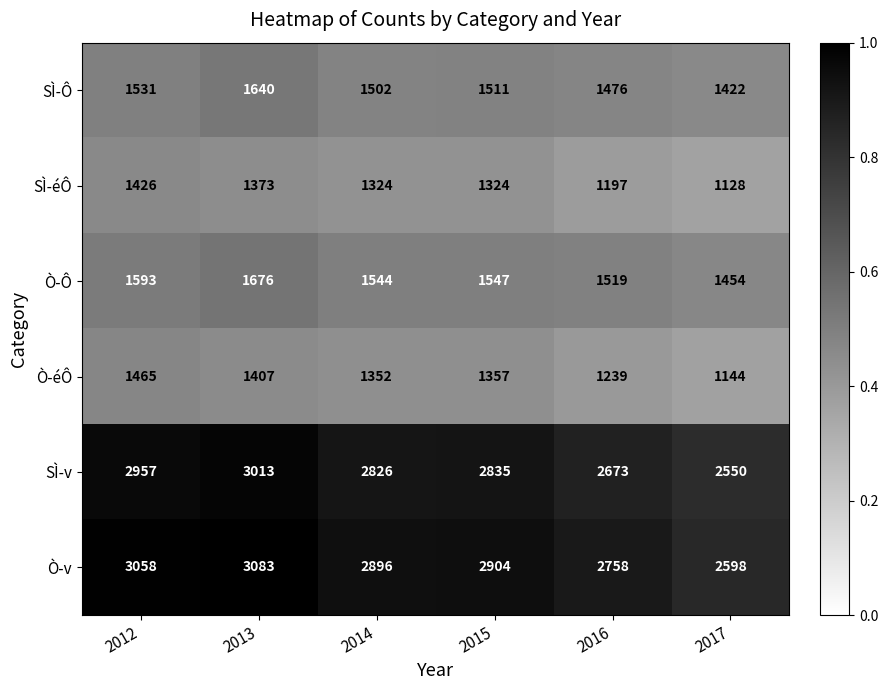

What is the difference between the highest and lowest values at 2015?

1580